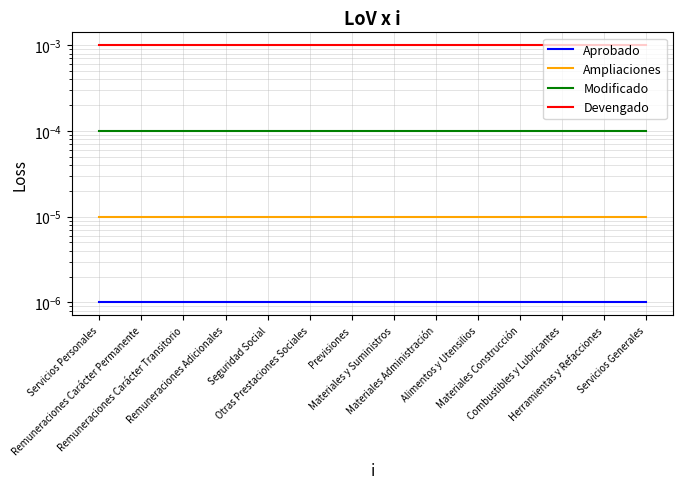

Does the chart display data point markers on the line(s)?

No